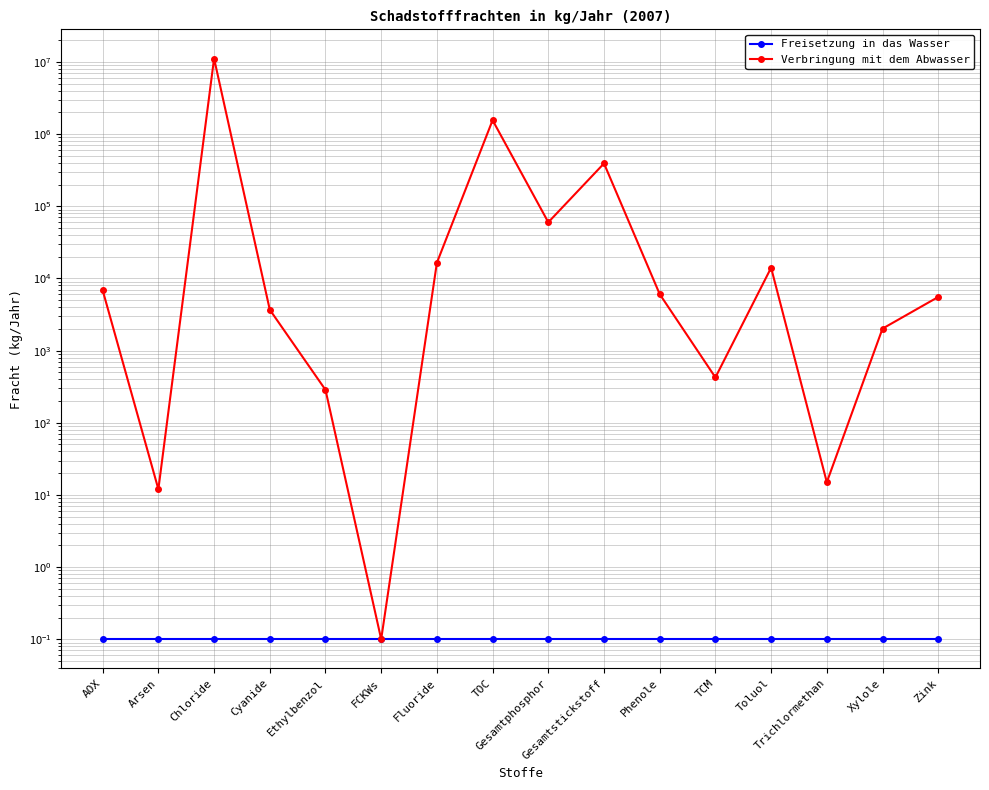

The Freisetzung in das Wasser series shows 0.1 at Cyanide. True or false?

True